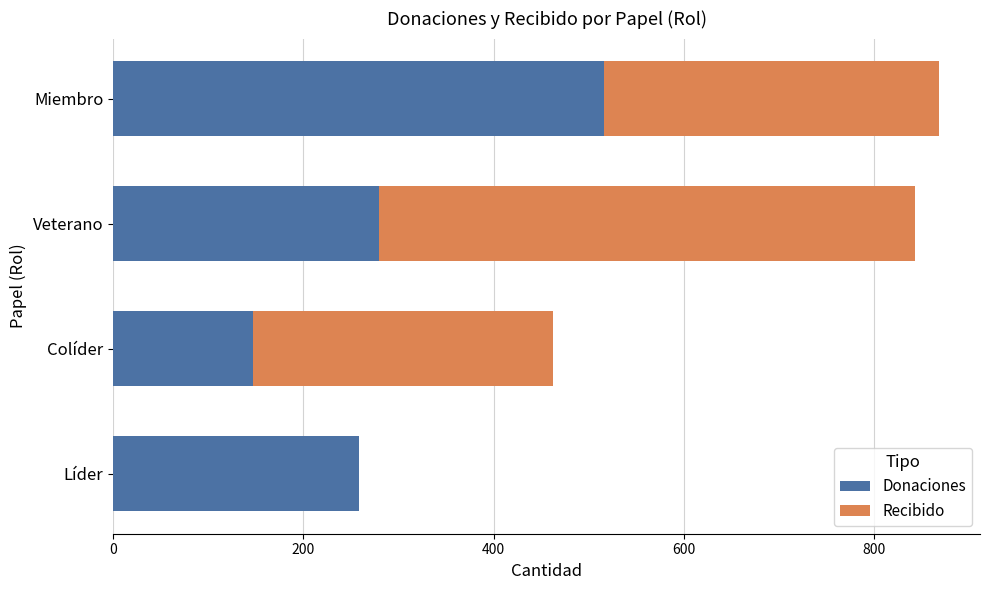

What is the total value across all series at Miembro?

868